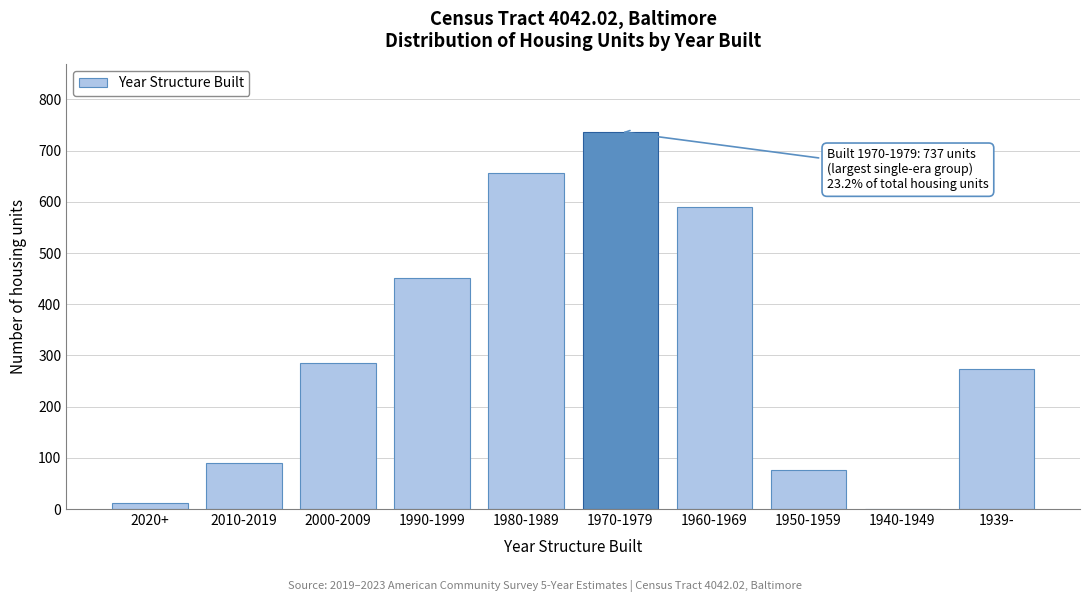

Reading right to left, list all the values displayed in this chart.

1939-=273	1940-1949=0	1950-1959=77	1960-1969=590	1970-1979=737	1980-1989=656	1990-1999=452	2000-2009=285	2010-2019=89	2020+=11